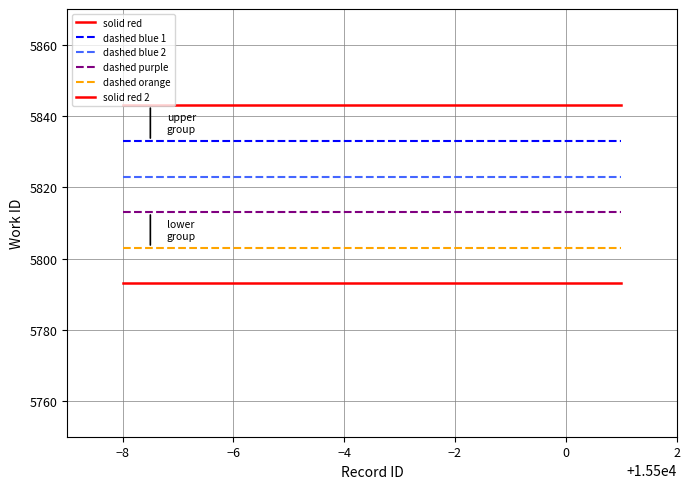

Reading right to left, what are all the values shown in this chart?

solid red: 5843	5843	5843	5843	5843	5843	5843	5843	5843	5843
dashed blue 1: 5833	5833	5833	5833	5833	5833	5833	5833	5833	5833
dashed blue 2: 5823	5823	5823	5823	5823	5823	5823	5823	5823	5823
dashed purple: 5813	5813	5813	5813	5813	5813	5813	5813	5813	5813
dashed orange: 5803	5803	5803	5803	5803	5803	5803	5803	5803	5803
solid red 2: 5793	5793	5793	5793	5793	5793	5793	5793	5793	5793